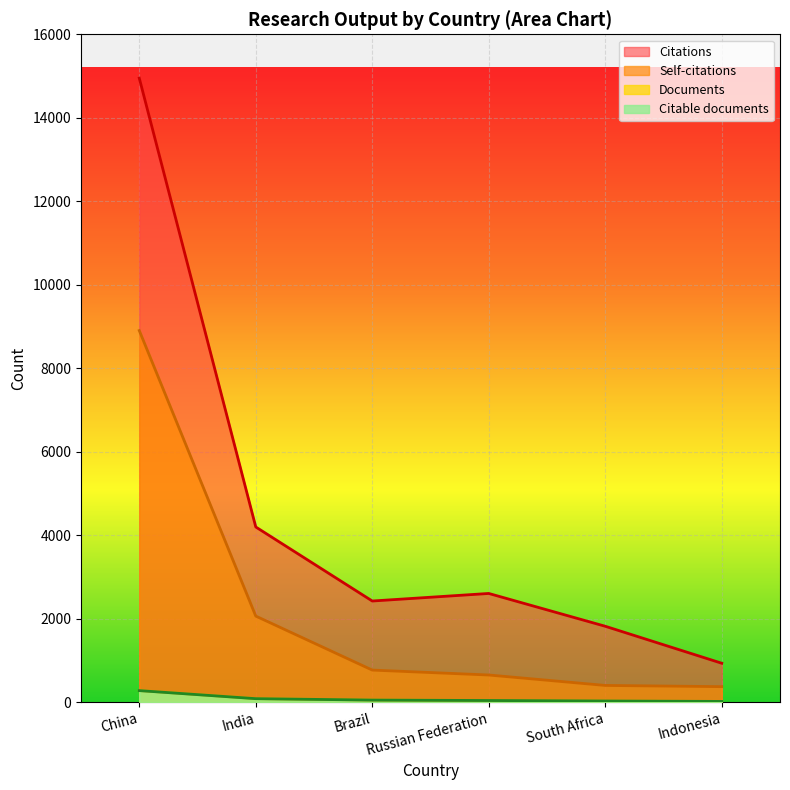

List the labels in order of Citations value, smallest first.

Indonesia, South Africa, Brazil, Russian Federation, India, China